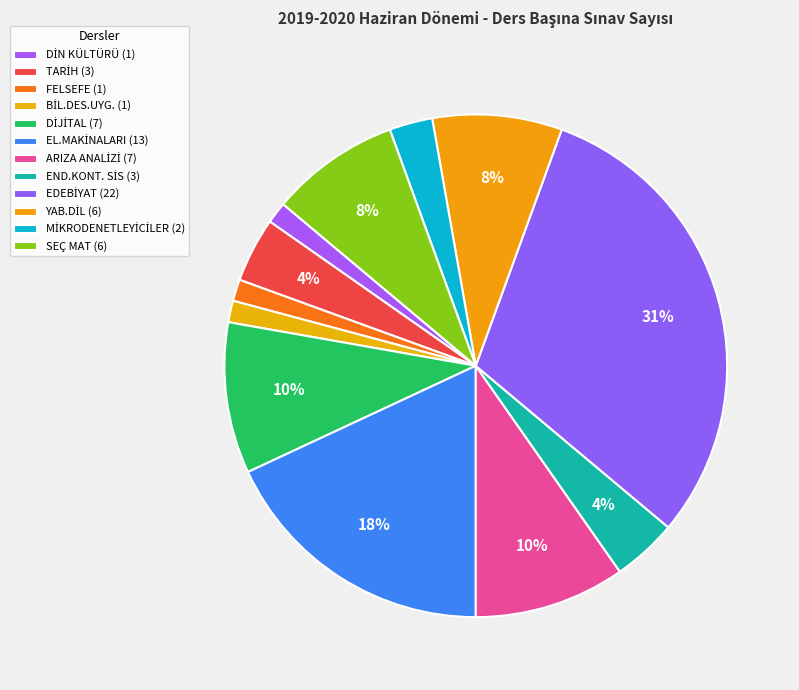

How many slices are in this pie chart?

12